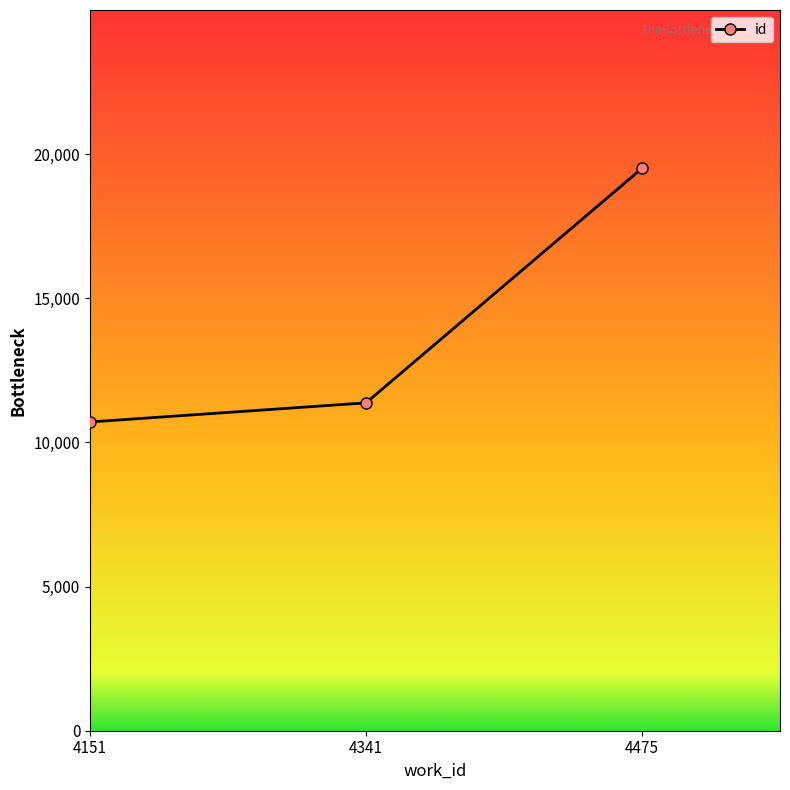

How many distinct data groups are displayed?

1